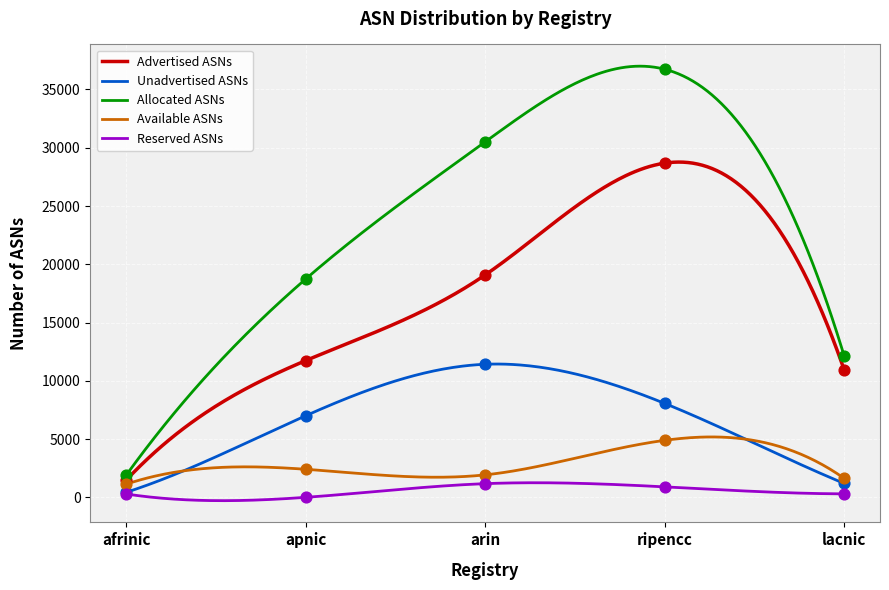

What are all the series names shown in the legend?

Advertised ASNs, Unadvertised ASNs, Allocated ASNs, Available ASNs, Reserved ASNs